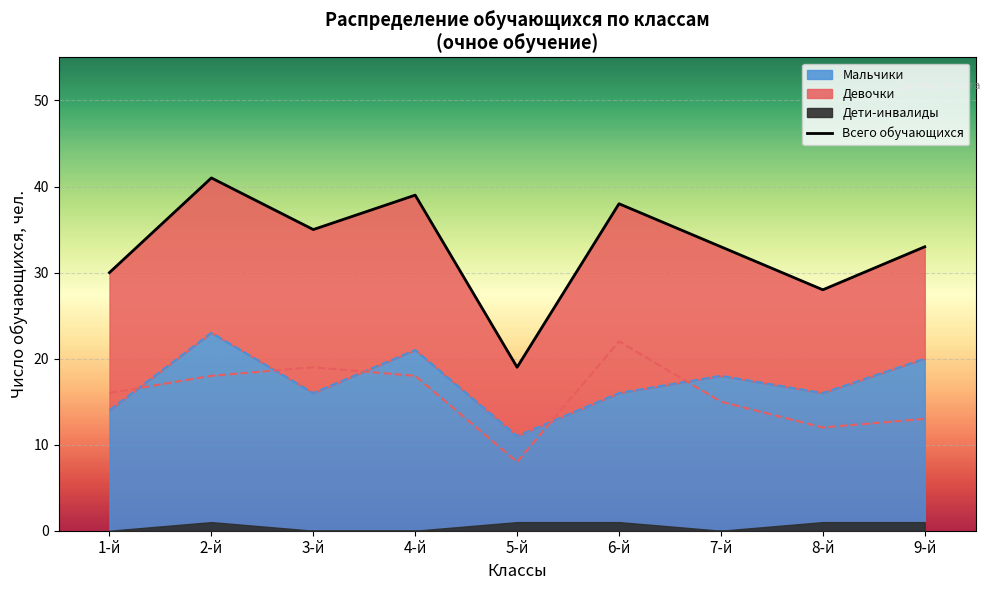

What is the label of the 6th point from the right?

4-й